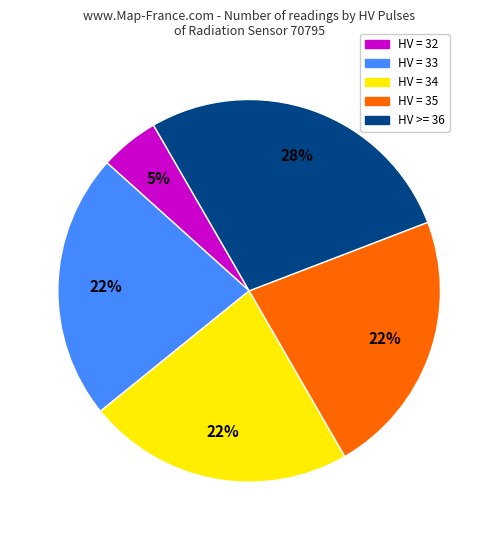

Does any single category account for the majority?

No